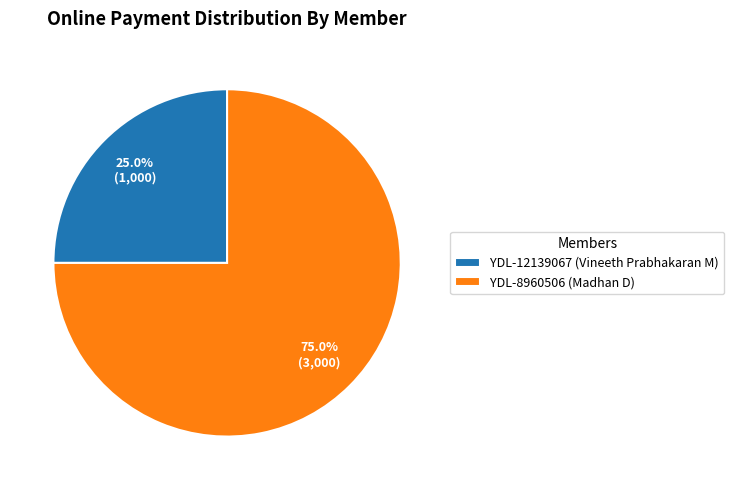

To the nearest percent, what percentage of the pie is YDL-12139067 (Vineeth Prabhakaran M)?

25%